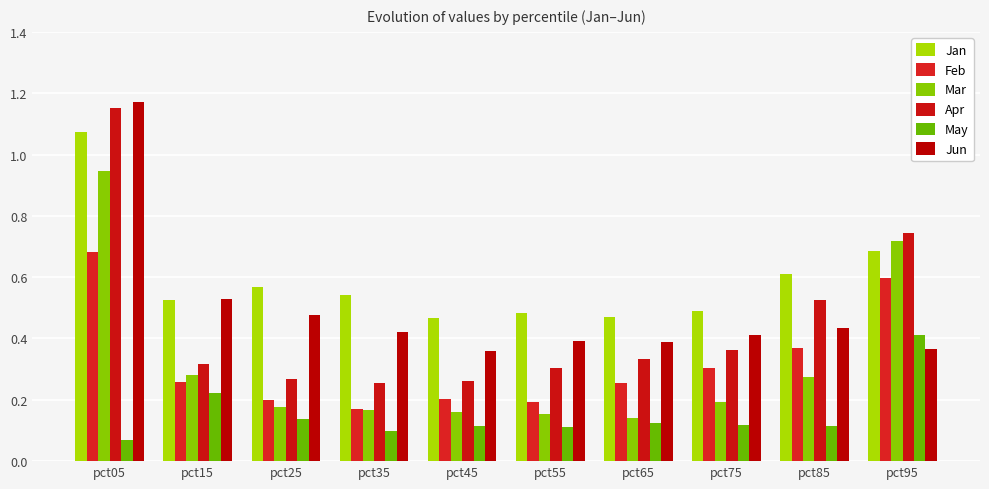

At which category is the sum across all series the highest?

pct05